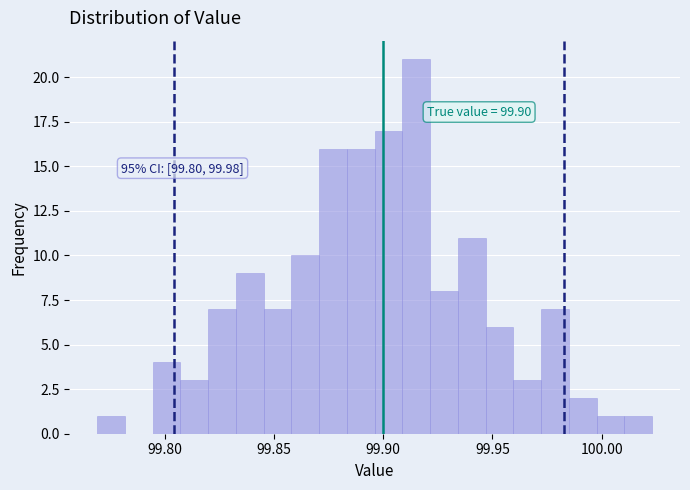

Read against the x-axis, roughly where is the centre of the tallest bar?

99.915